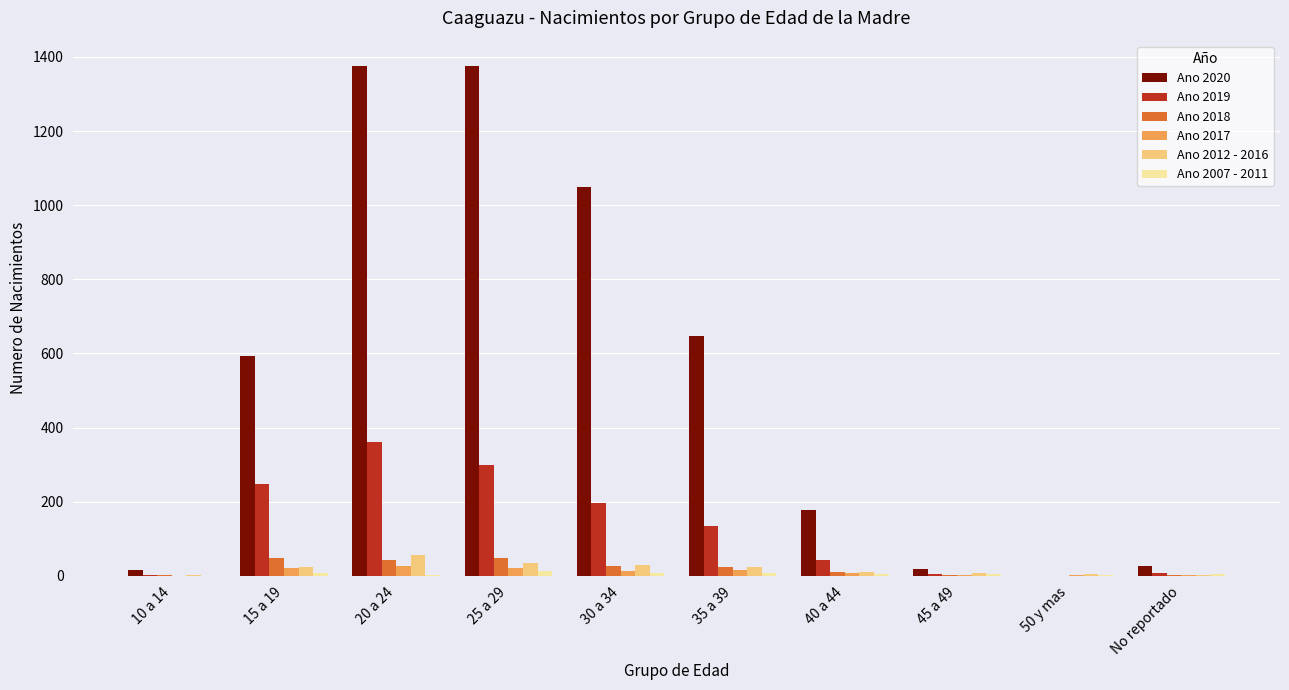

How many series are shown in this chart?

6